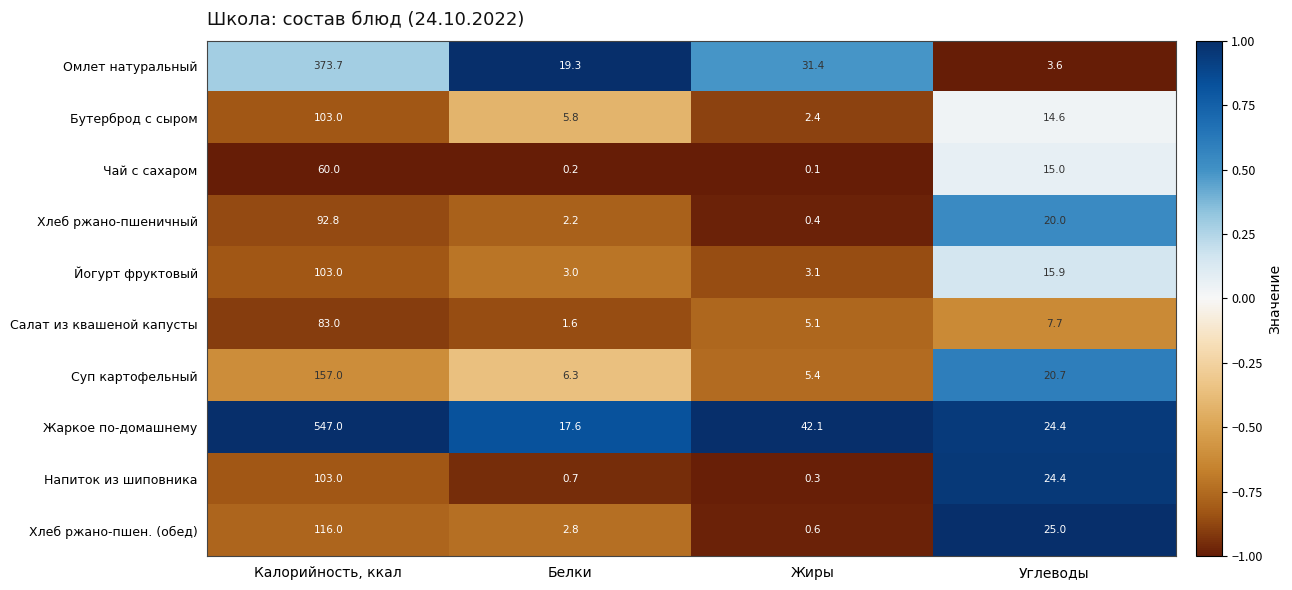

What is the average value of the Хлеб ржано-пшен. (обед) series?

36.1